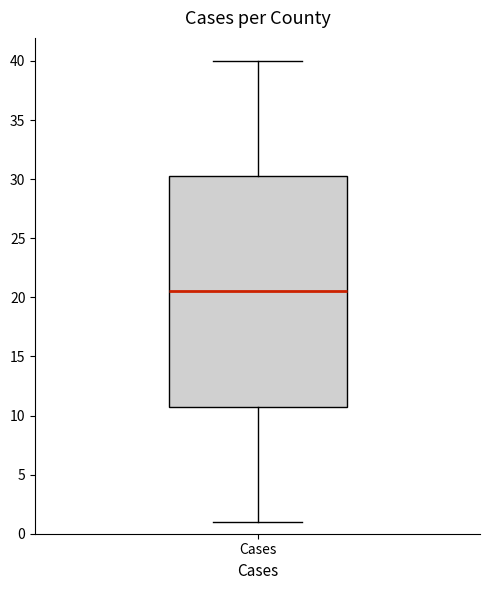

Where does the upper whisker of the box for Cases end on the y-axis? The values are not printed on the chart, so give them approximately, as read against the axis.

40.0